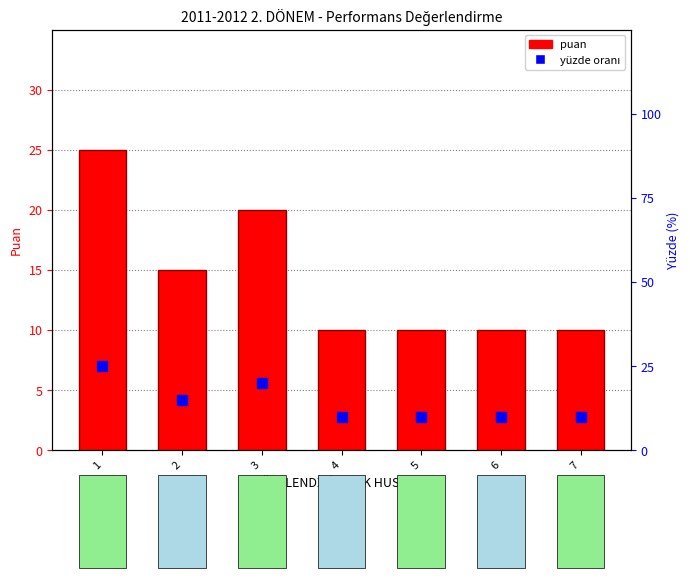

True or false: max puan (Puan Üst Sınırı) has a value of 20 at 3.

True